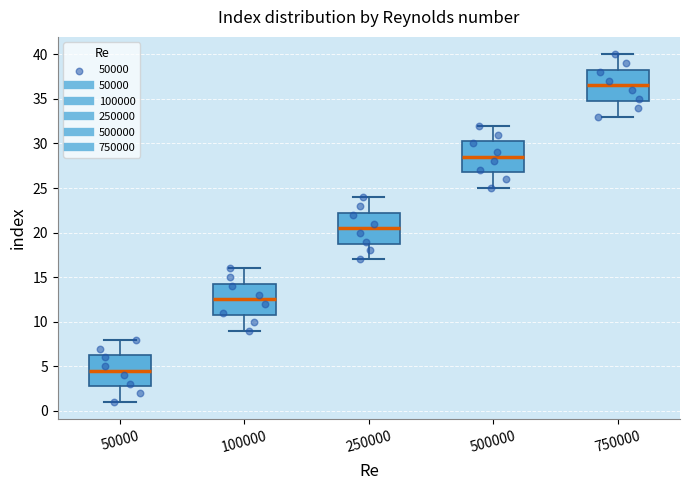

Where is the upper edge of the box at x = 50000 on the y-axis? The values are not printed on the chart, so give them approximately, as read against the axis.

6.5